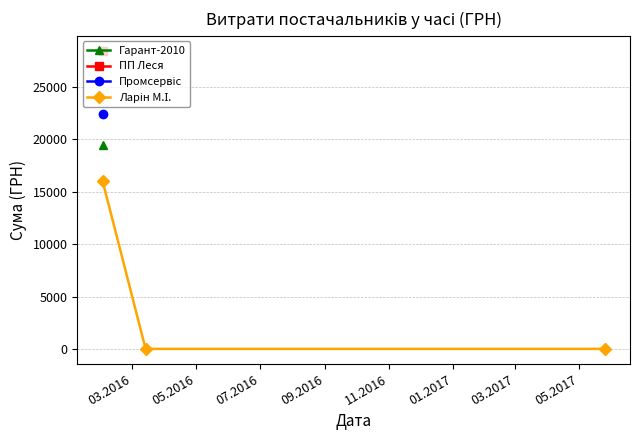

The chart shows a value of 16023.9 at 03.2016. True or false?

True